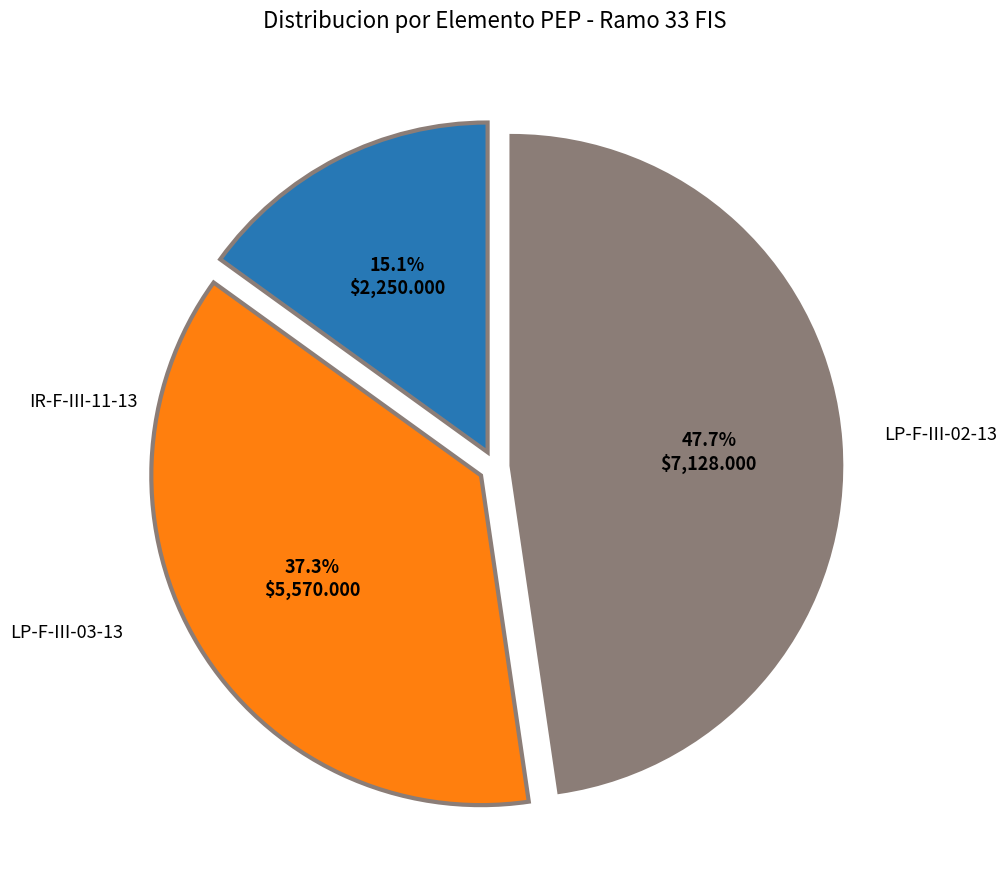

How many segments does this pie chart have?

3